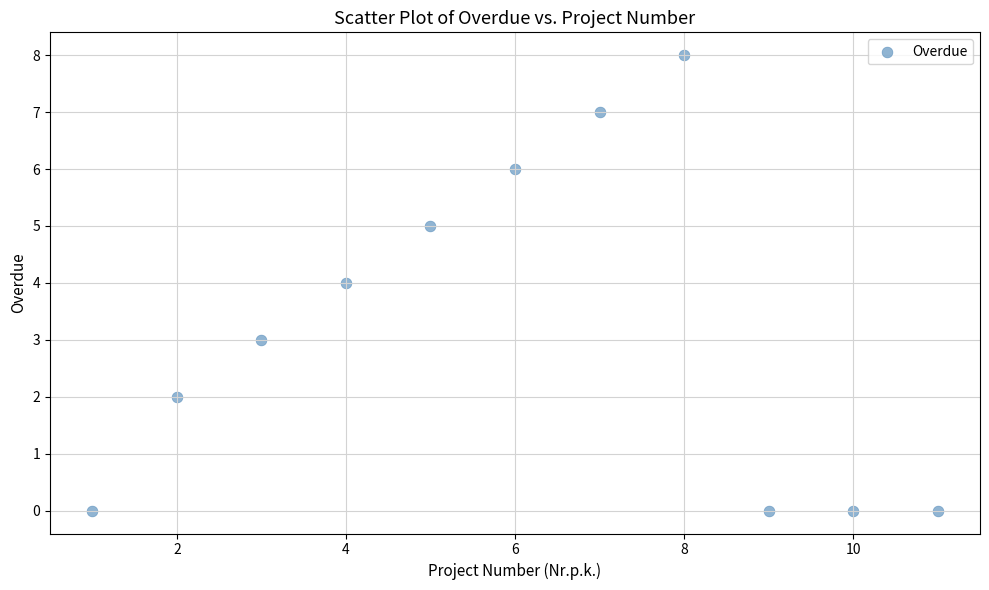

What is the average Y value?

3